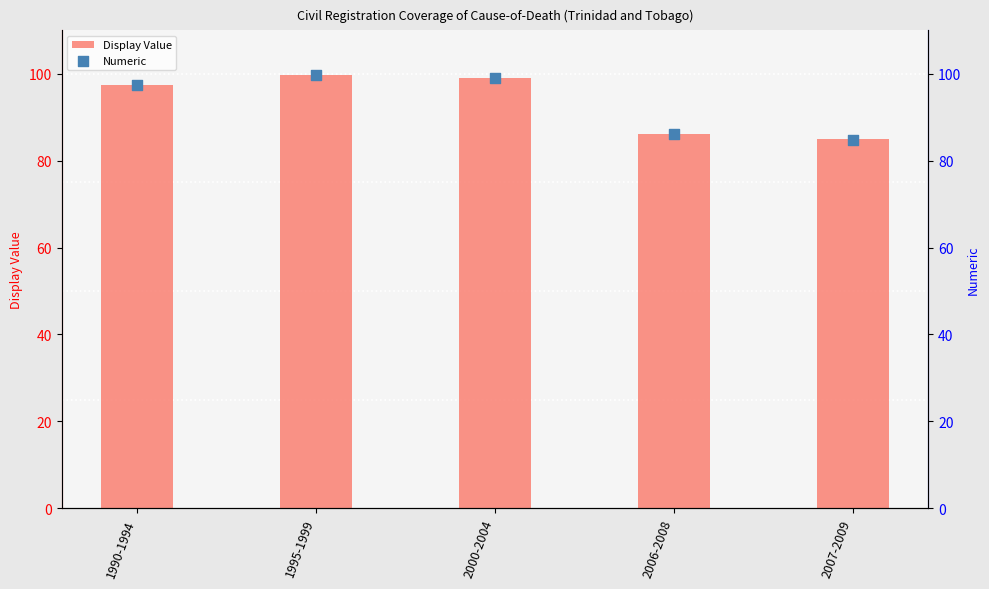

What is the total value across all series at 2007-2009?

169.7